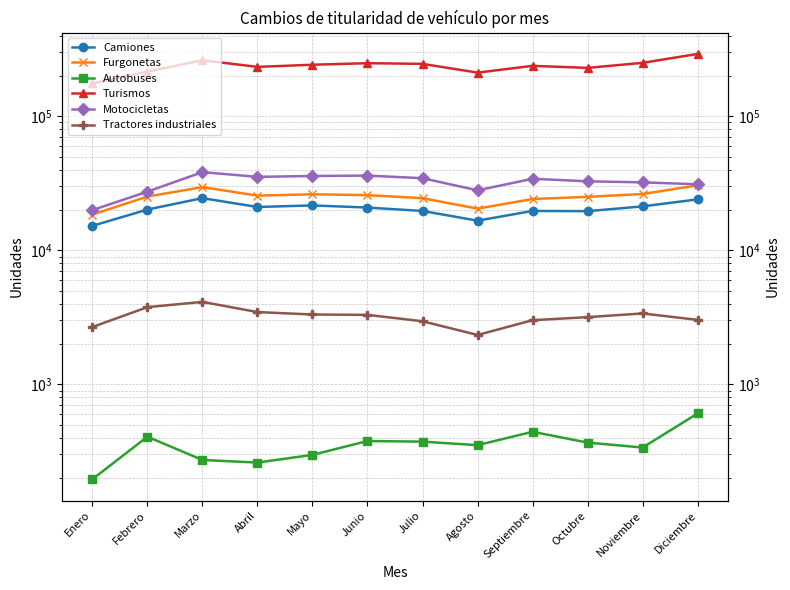

What is the maximum value for Turismos?

292292